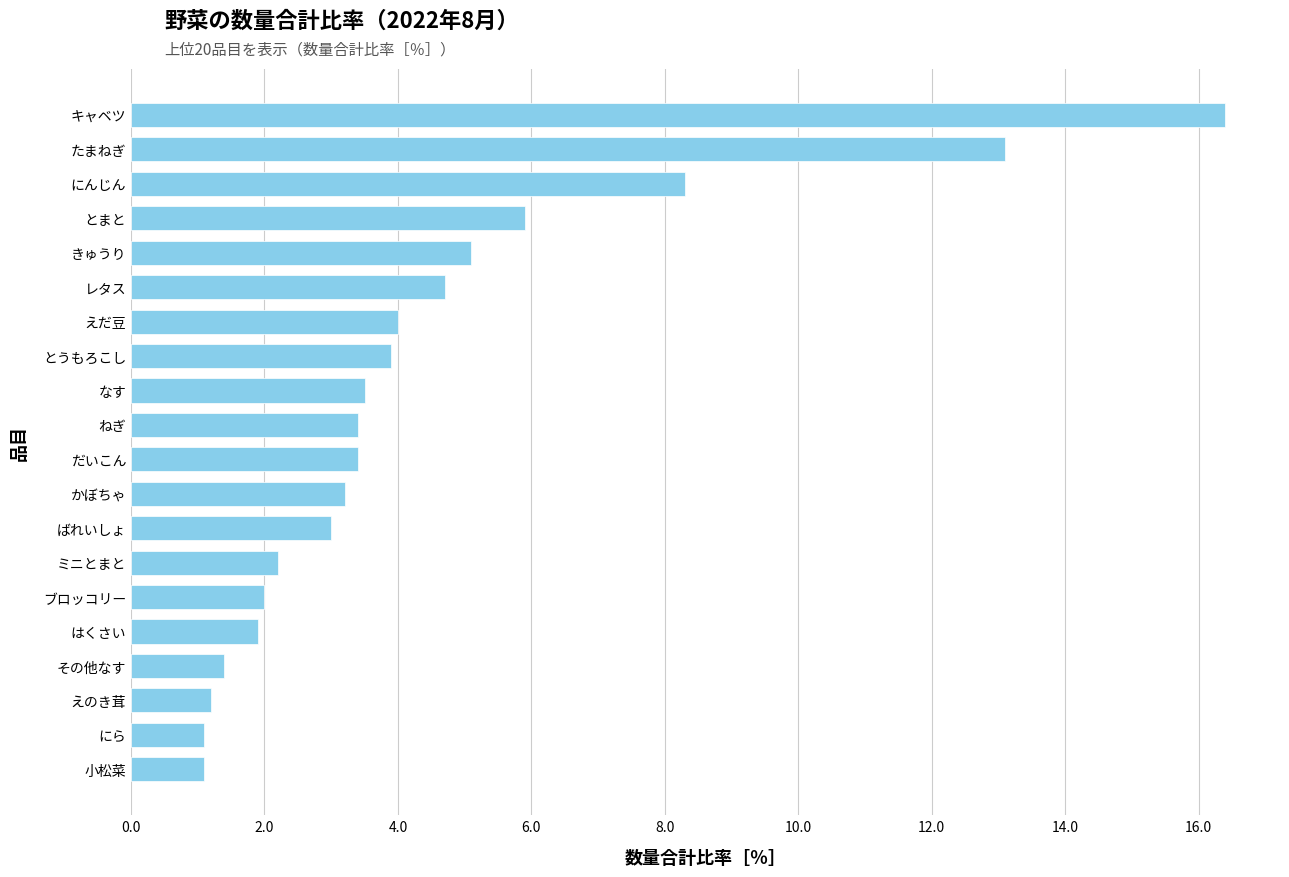

What is the sum of the values at ミニとまと and とまと?

8.1